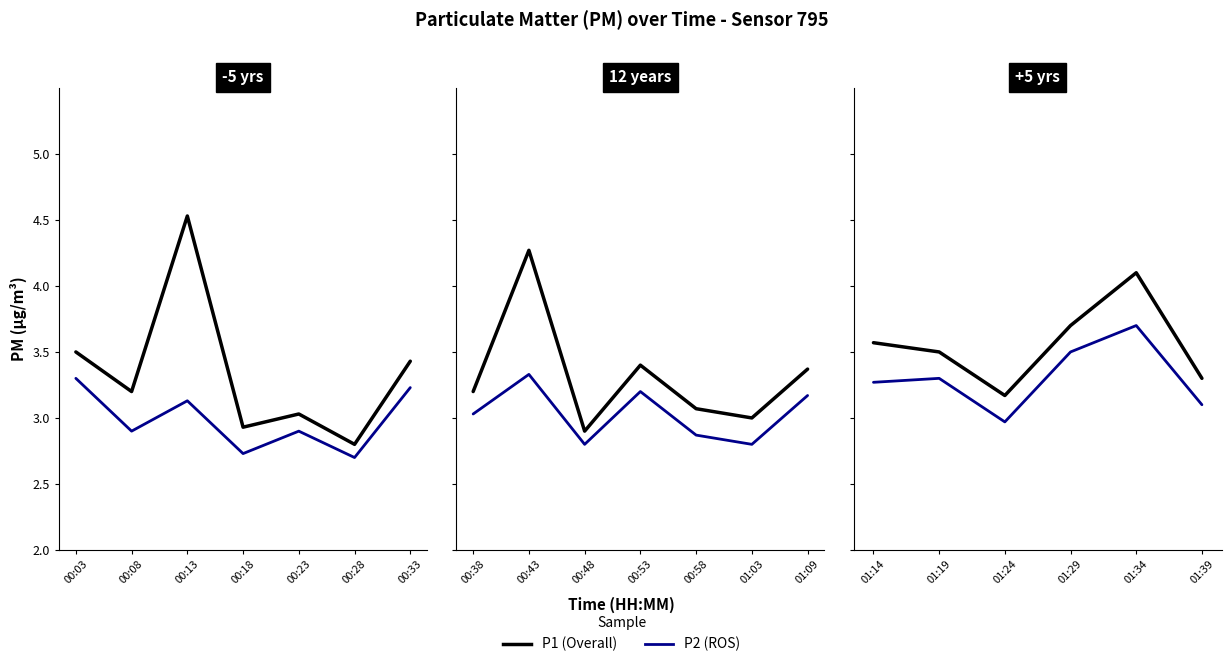

True or false: P2 (ROS) has more than 0 interior local peaks.

True